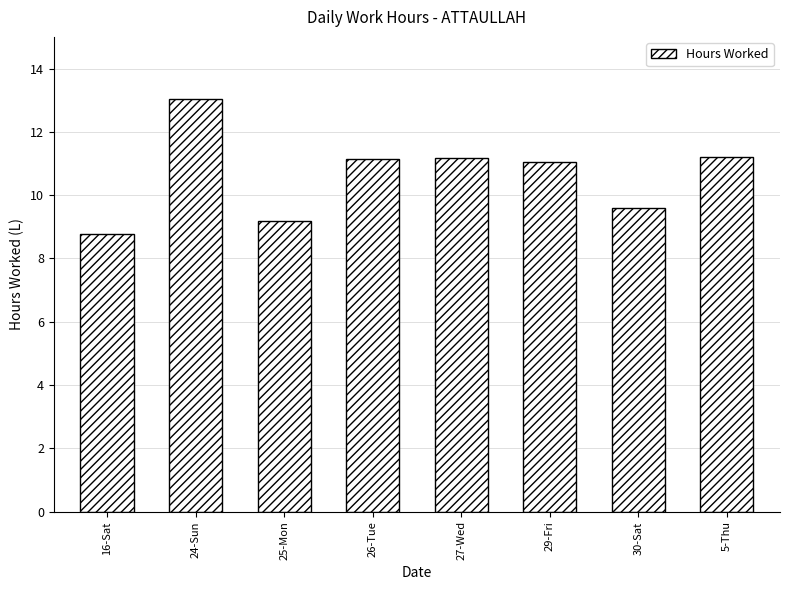

What is the approximate value at 5-Thu?

11.2